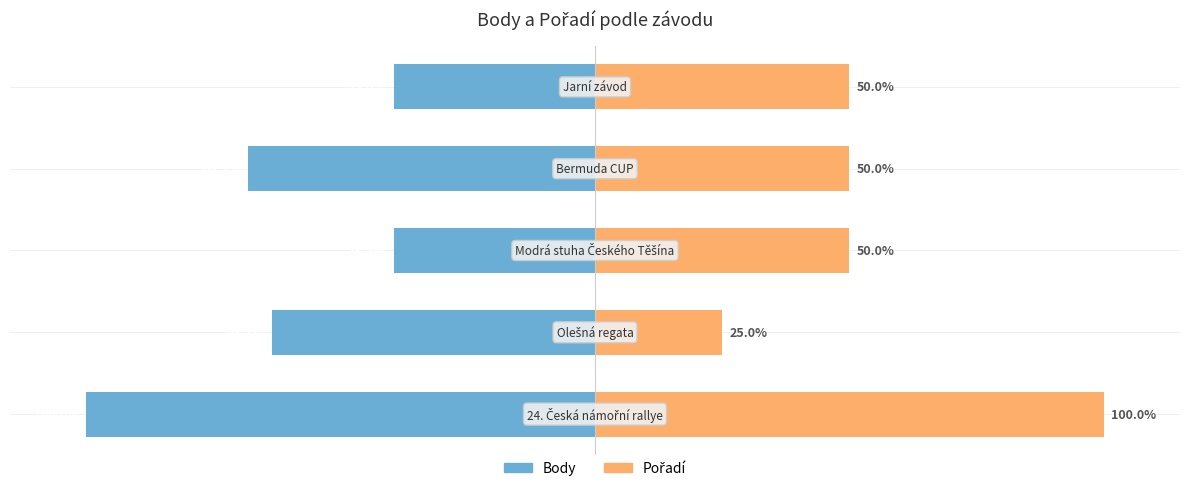

Reading left to right, what are all the values shown in this chart?

Body: -100.0	-63.5	-39.6	-68.2	-39.6
Pořadí: 100.0	25.0	50.0	50.0	50.0